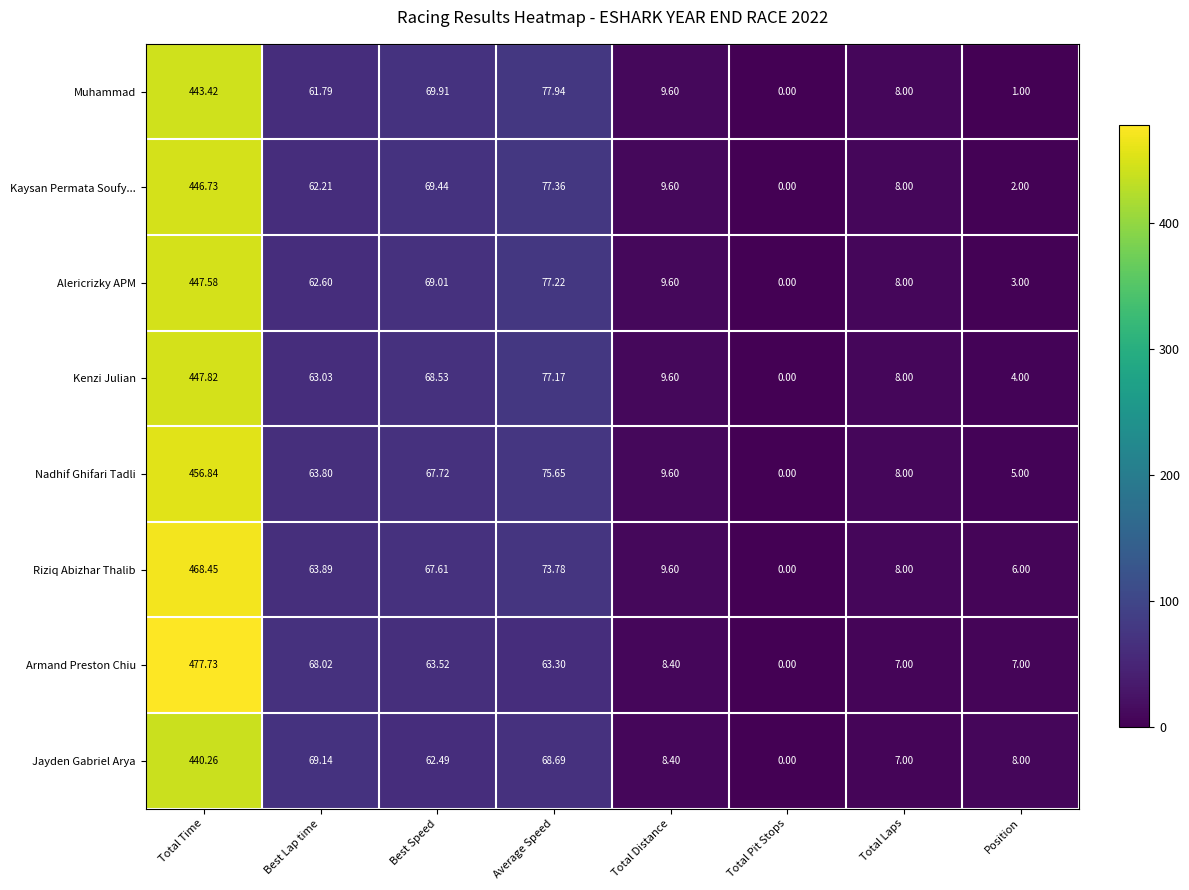

Which series changed the most between Total Pit Stops and Position?

Jayden Gabriel Arya